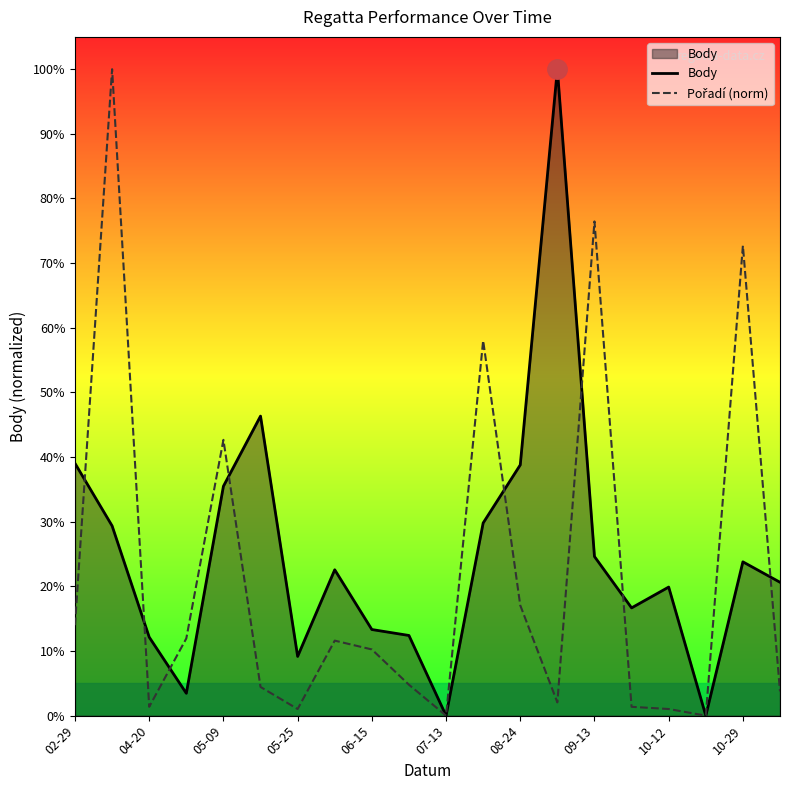

Rank the series by their maximum value, from highest to lowest.

Body, Pořadí (norm)